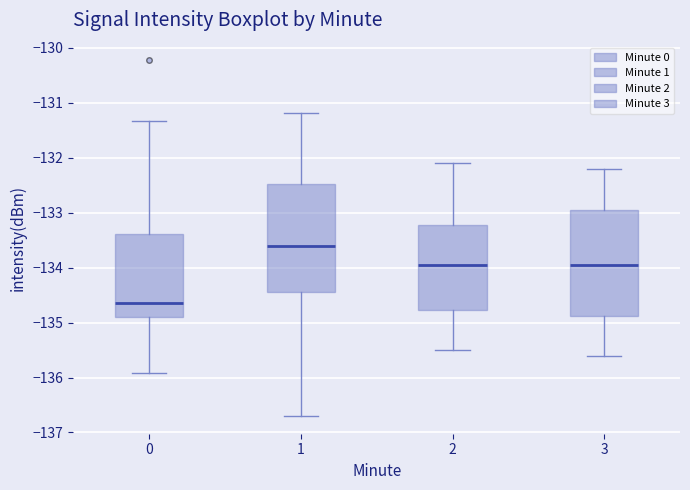

Reading left to right, transcribe this box plot: for each box, give where its median line is, the range the box spans, and where its two whiskers end, as read against the y-axis. The values are not printed on the chart, so give them approximately, as read against the axis.

0: median -134.6, box -134.9 to -133.4, whiskers -135.9 to -131.3
1: median -133.6, box -134.4 to -132.5, whiskers -136.7 to -131.2
2: median -133.9, box -134.8 to -133.2, whiskers -135.5 to -132.1
3: median -133.9, box -134.9 to -132.9, whiskers -135.6 to -132.2